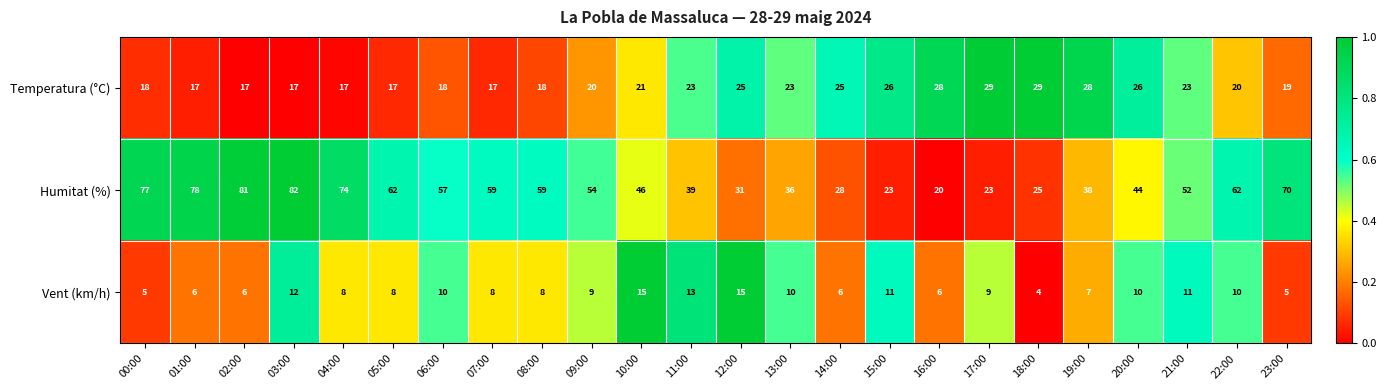

What is the maximum value for Temperatura (°C)?

29